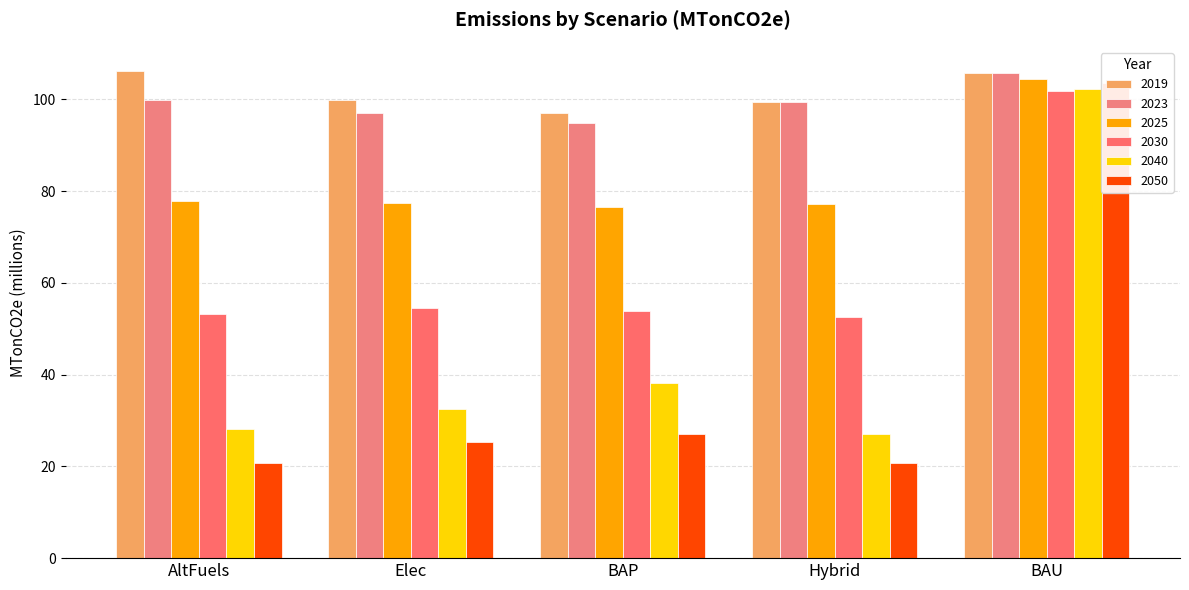

What is the label of the 3rd bar from the left?

BAP